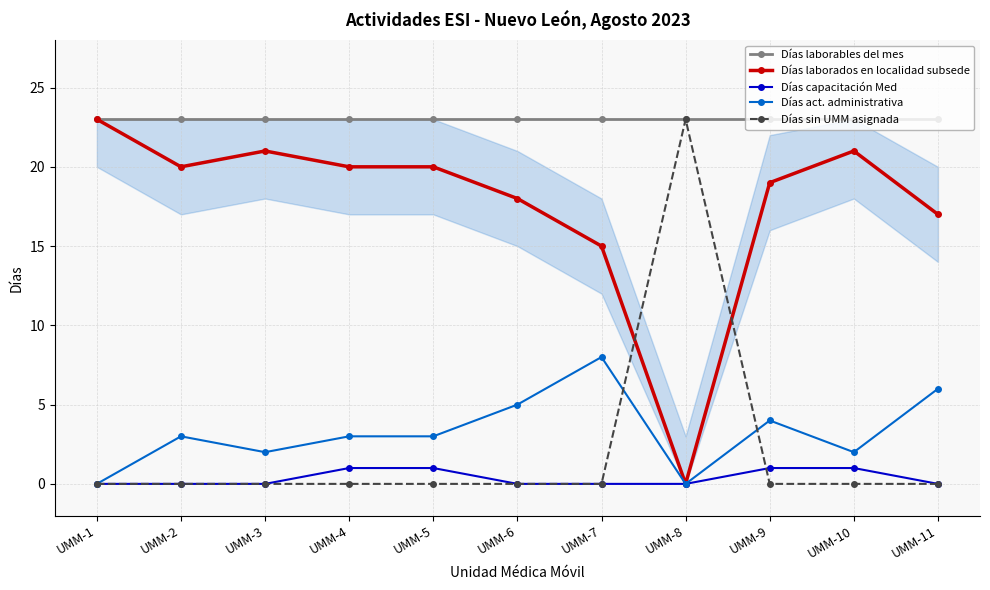

Where is the first local maximum for Días laborados en localidad subsede?

UMM-3